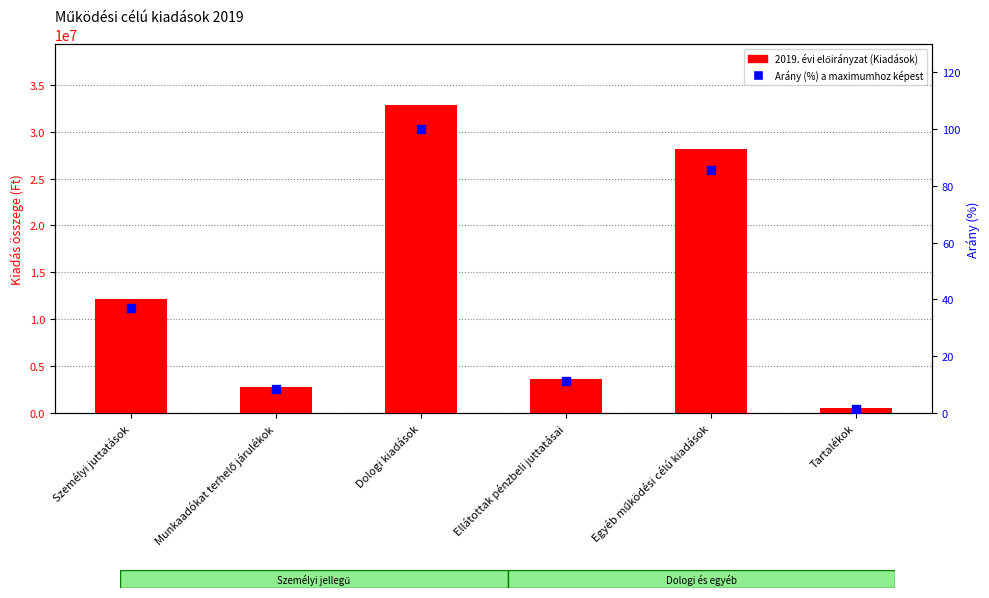

Which series has the largest Y range (max minus min)?

2019. évi előirányzat (Kiadások)